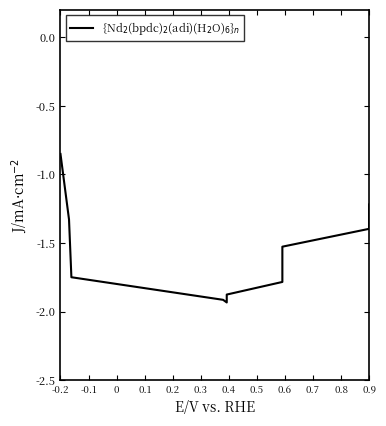

What is the average value?

-1.5